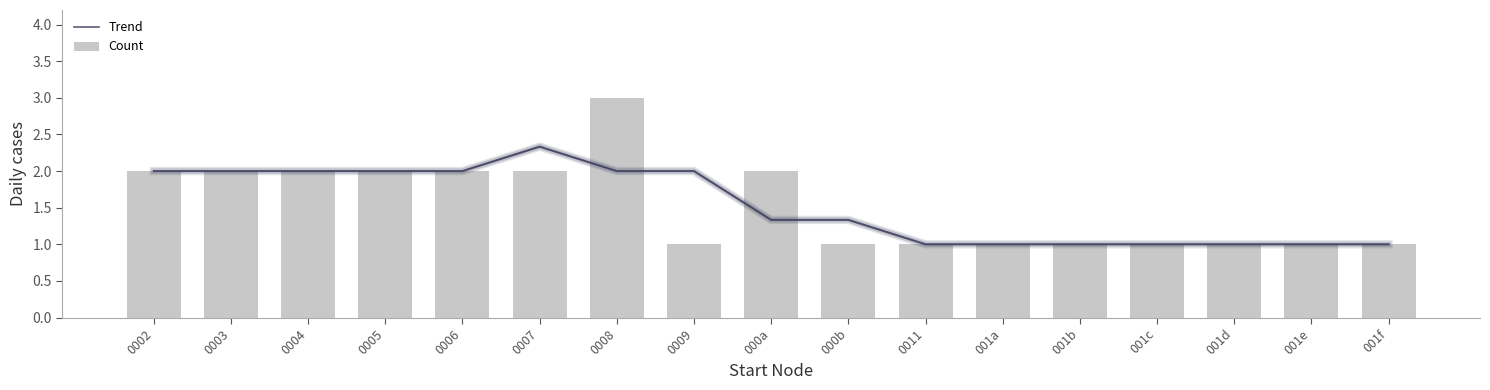

What is the sum of all Count values?

26